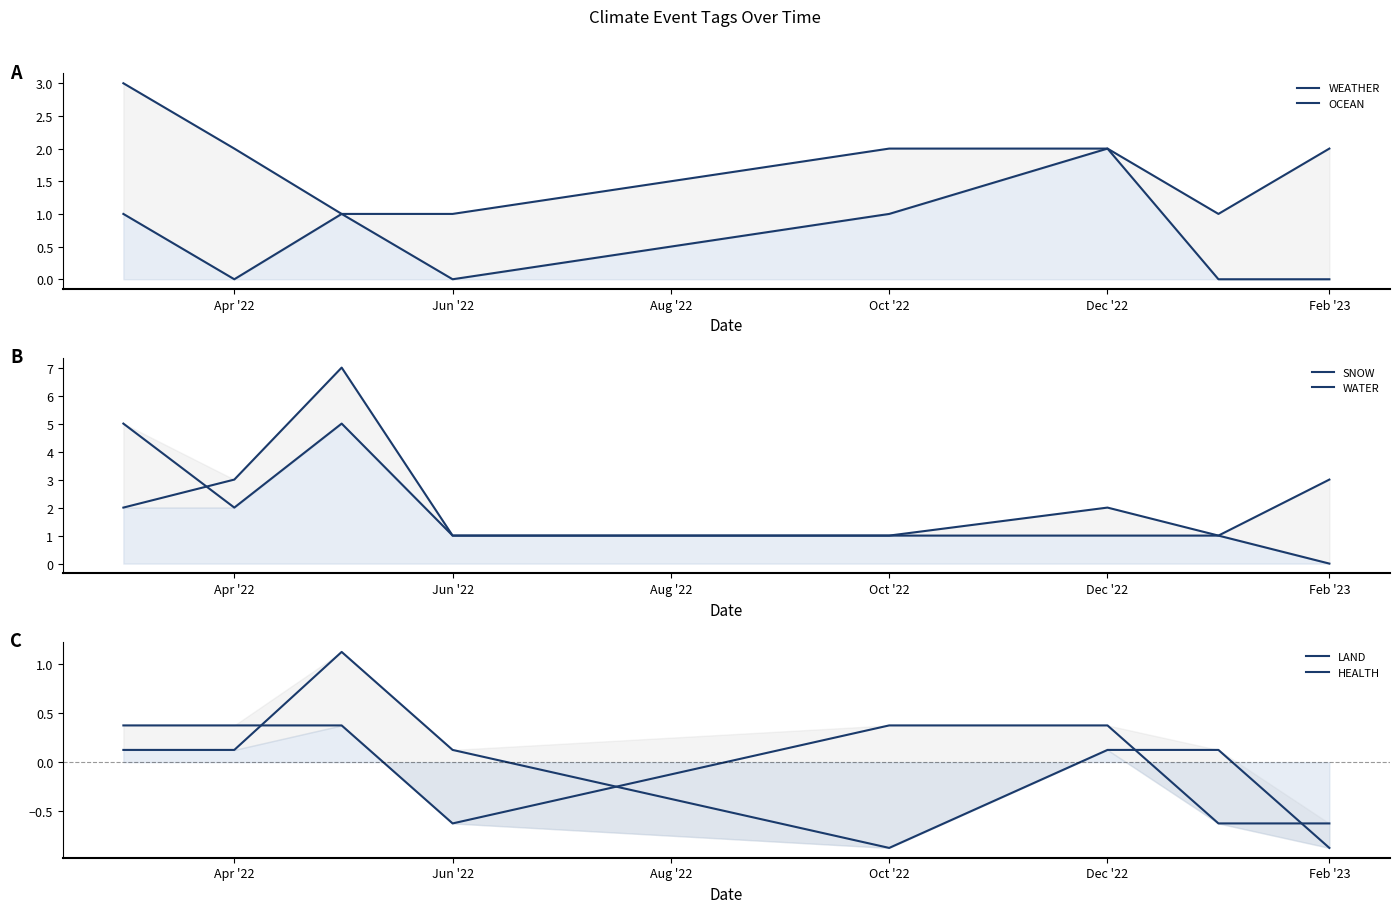

How many intersections are there between HEALTH and LAND?

4